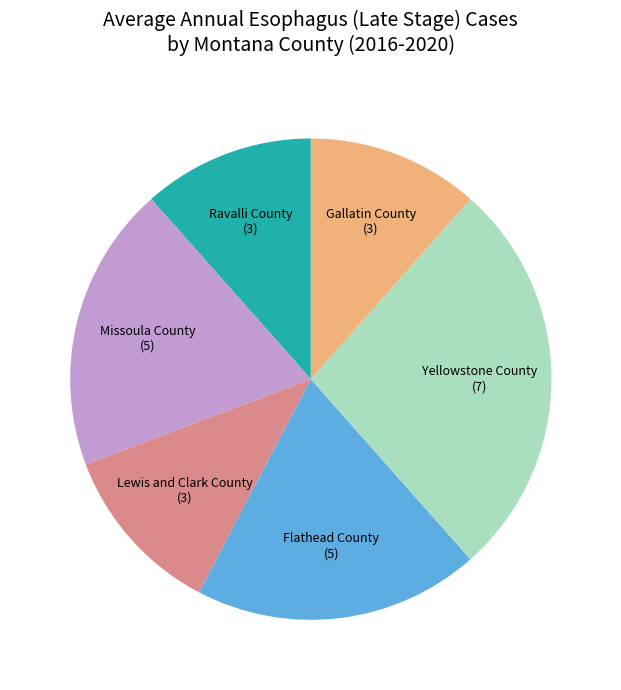

Is there a majority slice in this chart?

No